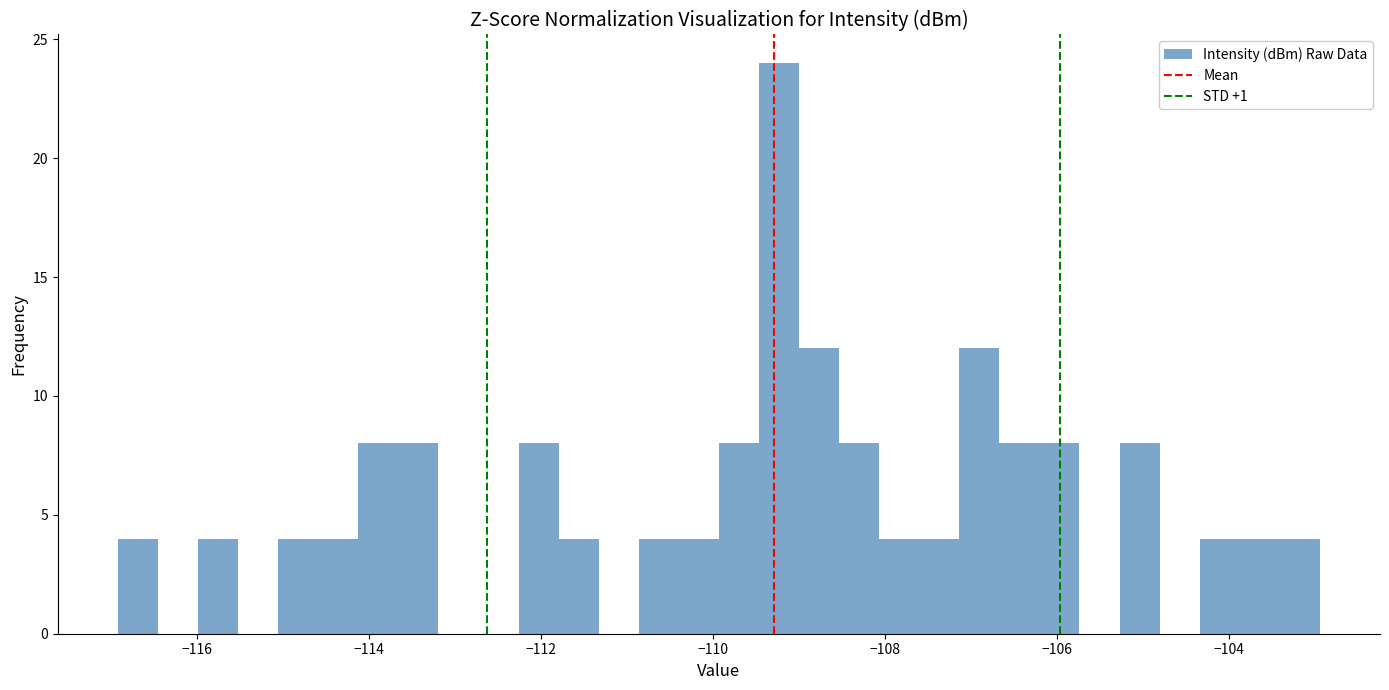

Around what value on the x-axis is the tallest bar? Give the approximate position of its centre, as read against the axis.

-109.2